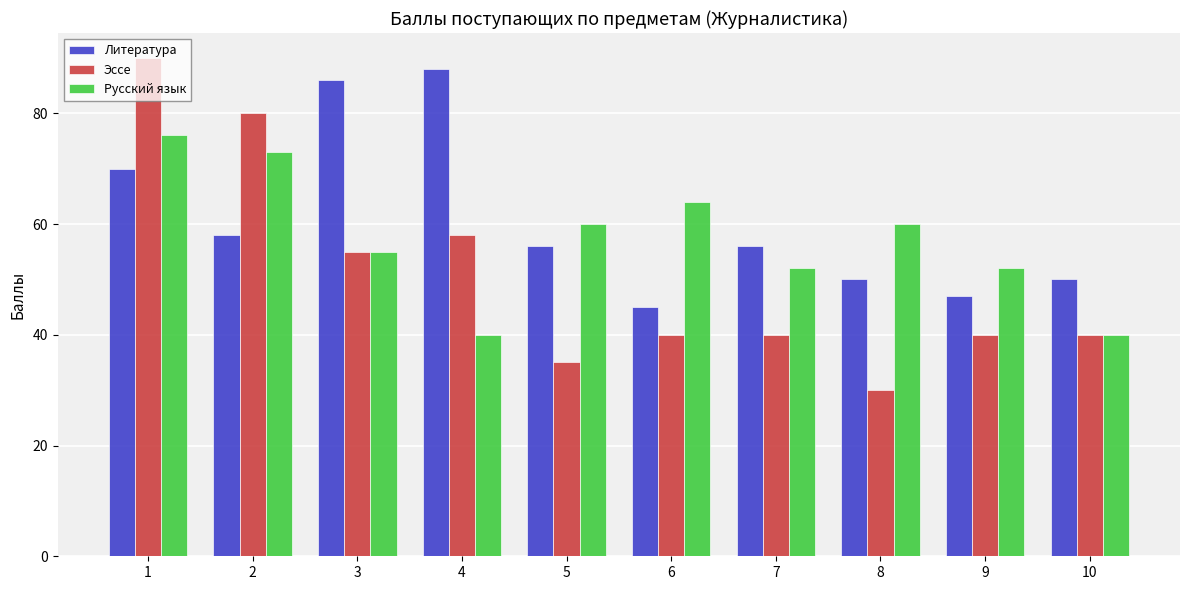

List the series in order of their peak value, highest first.

Эссе, Литература, Русский язык